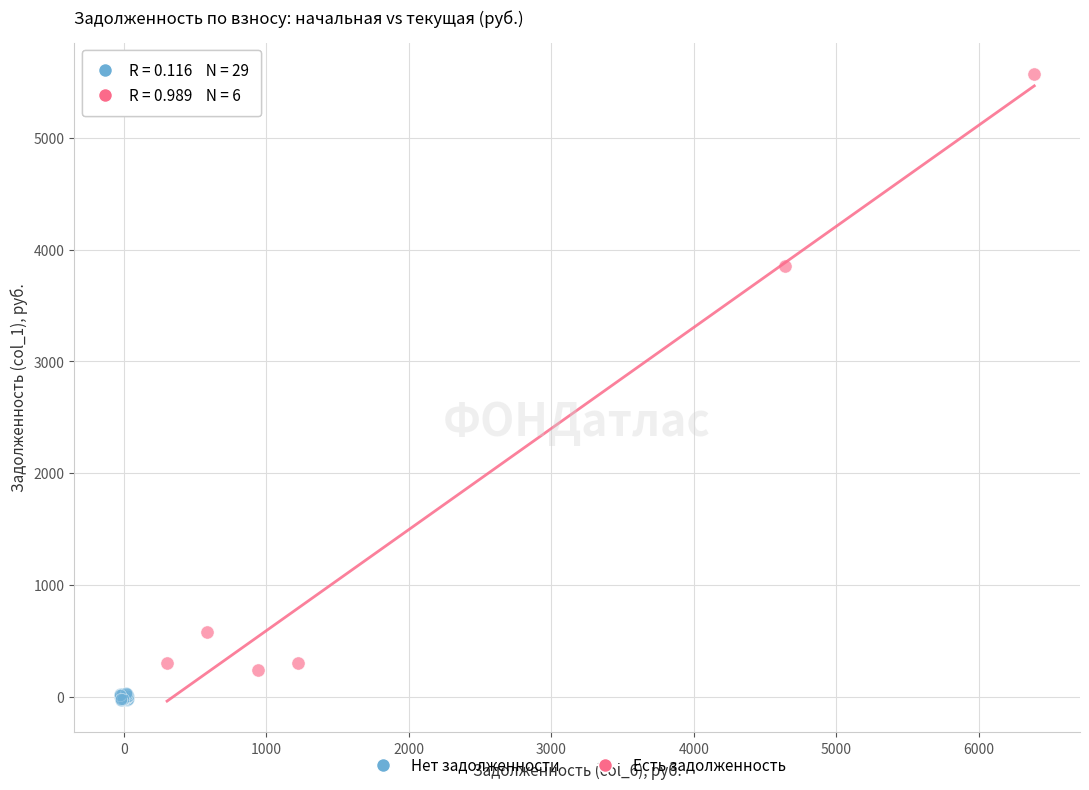

Which series has the widest spread of Y values?

Есть задолженность